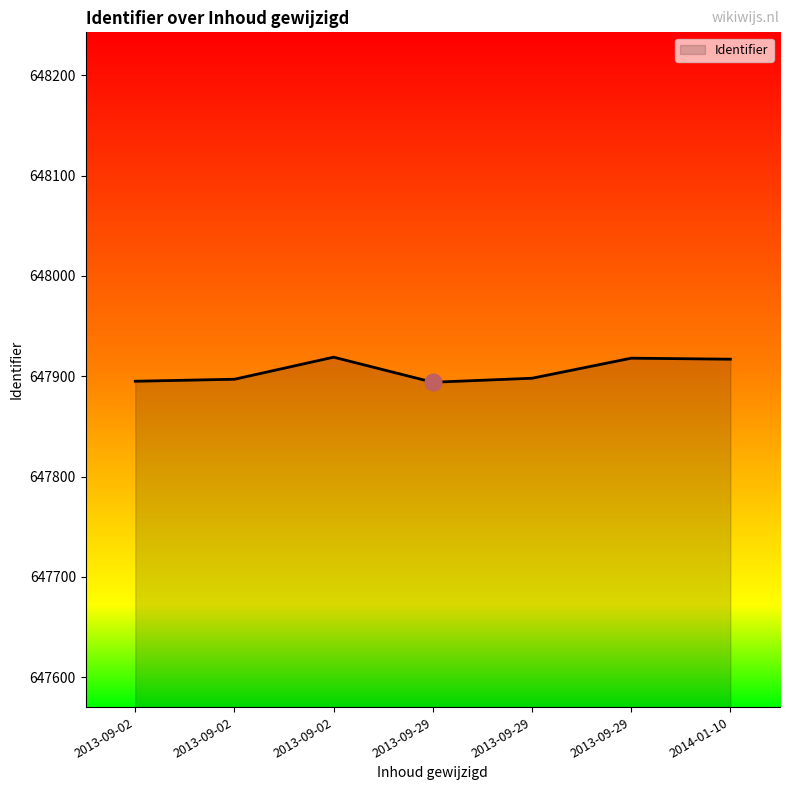

List the labels in order of value, smallest first.

2013-09-29, 2013-09-02, 2013-09-02, 2013-09-29, 2014-01-10, 2013-09-29, 2013-09-02